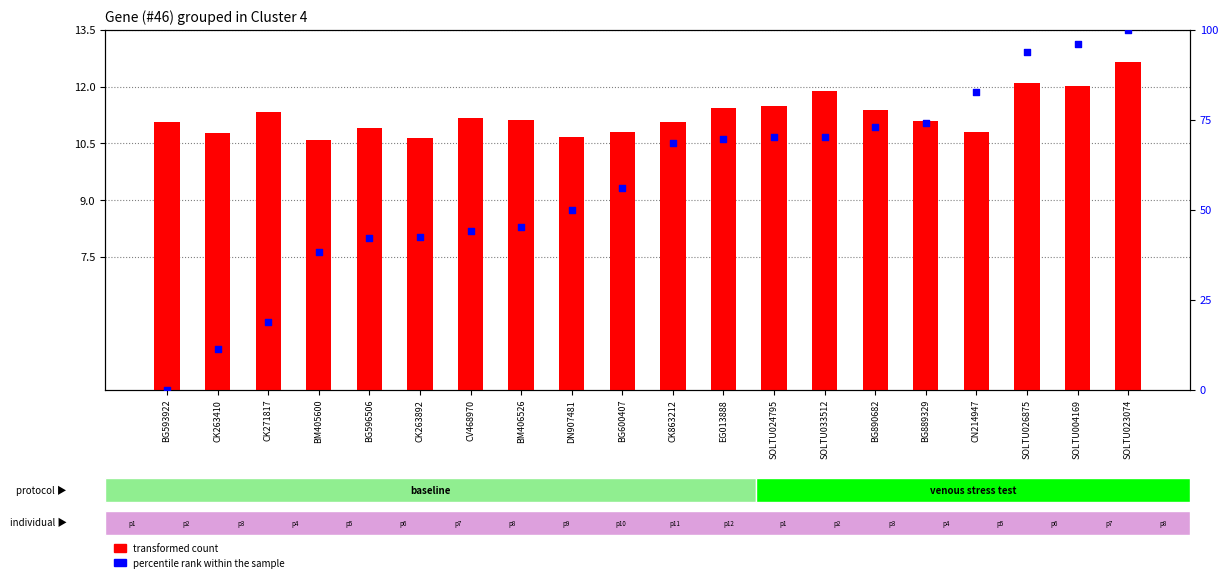

At which category is the sum across all series the highest?

SOLTU023074